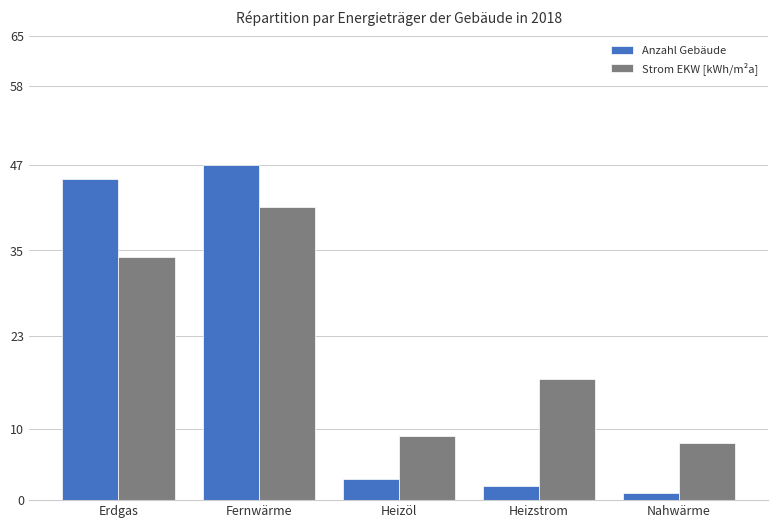

How many bars are there in total?

10